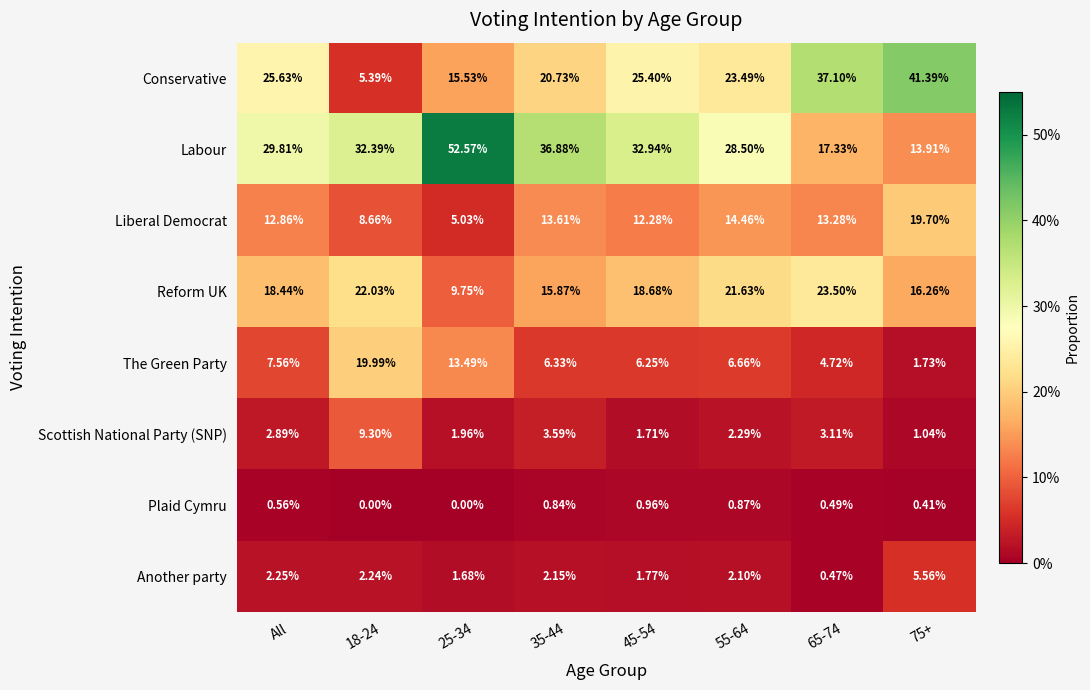

Where does the The Green Party series first go above 6?

All